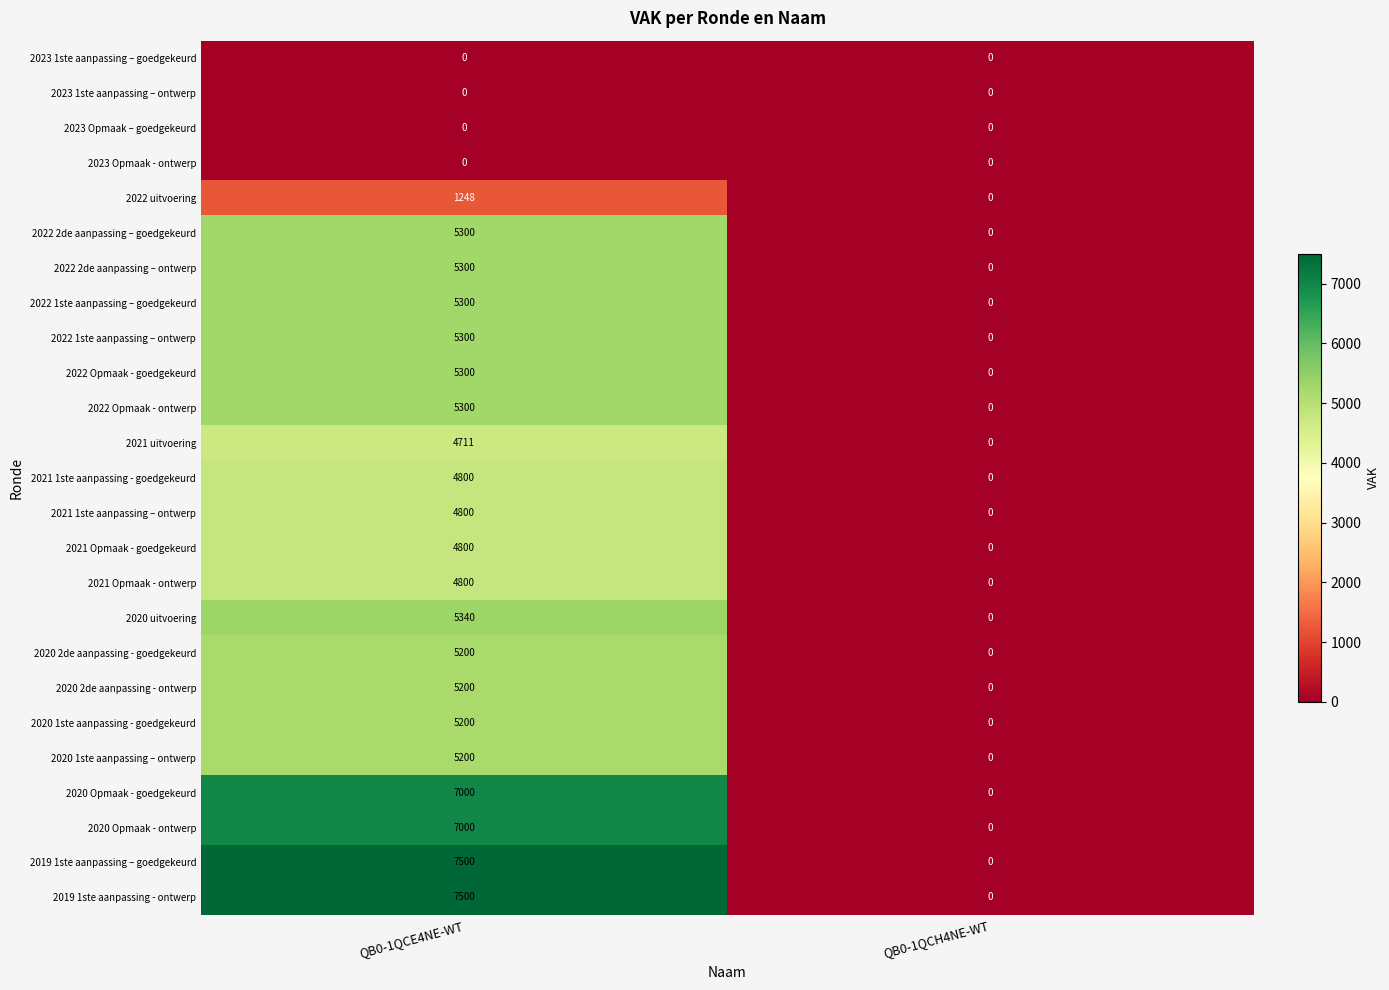

Is it true that 2022 Opmaak - ontwerp equals 3406 at QB0-1QCH4NE-WT?

False